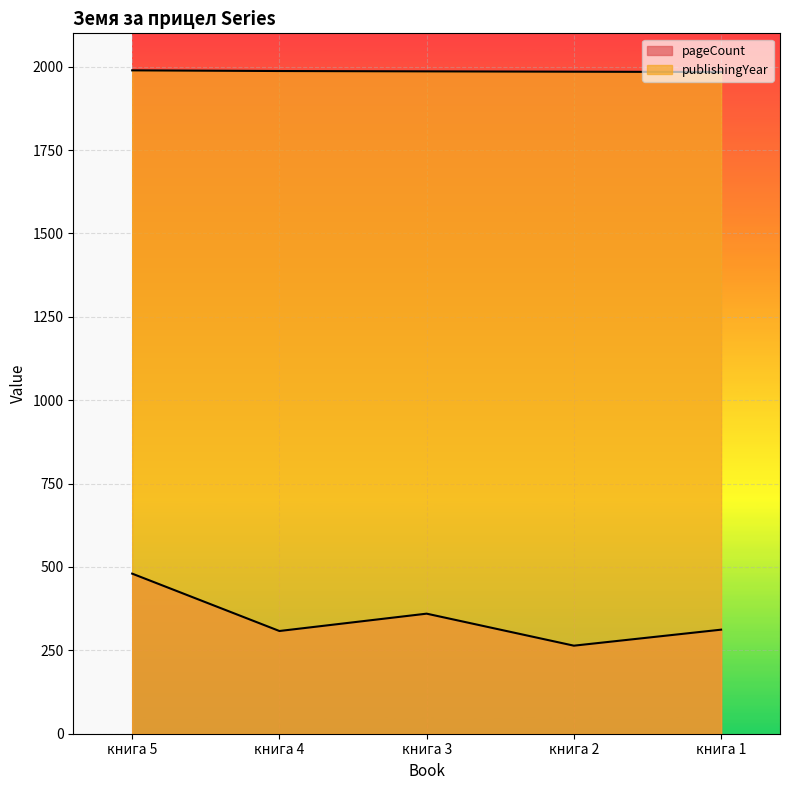

What is the difference between the maximum and minimum values in the publishingYear series?

5